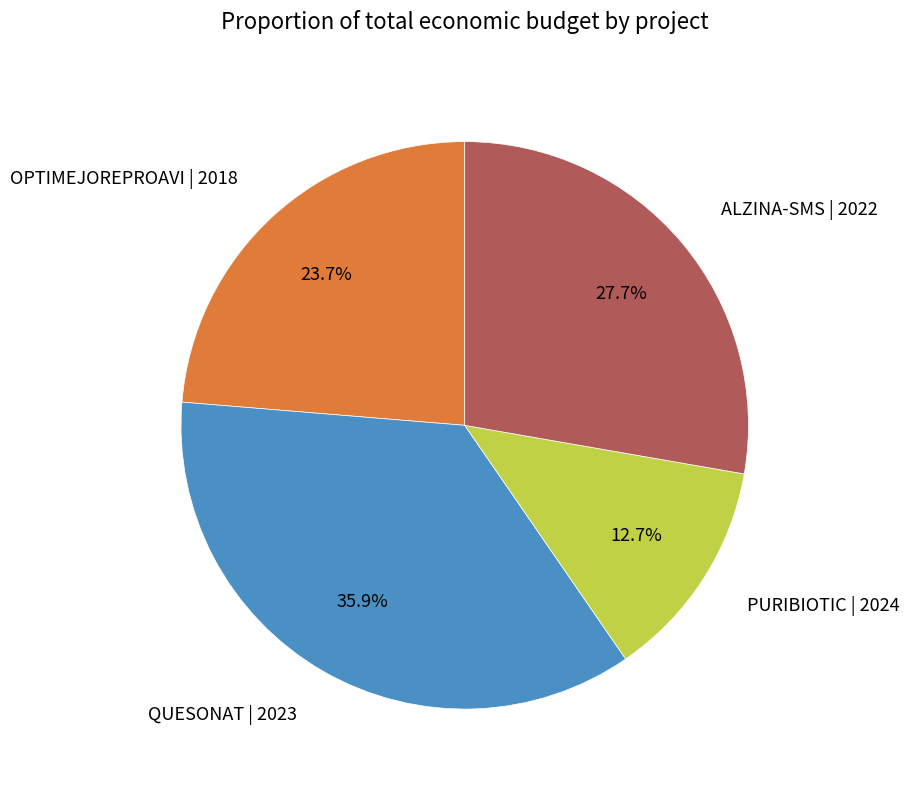

Is there any slice that represents more than half of the pie?

No